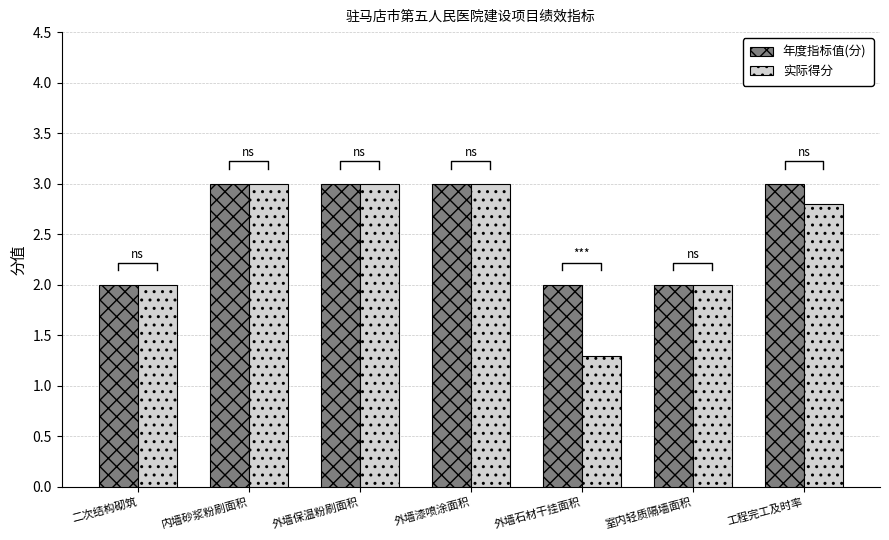

Is the value of 实际得分 at 内墙砂浆粉刷面积 greater than the value of 年度指标值(分) at 工程完工及时率?

No